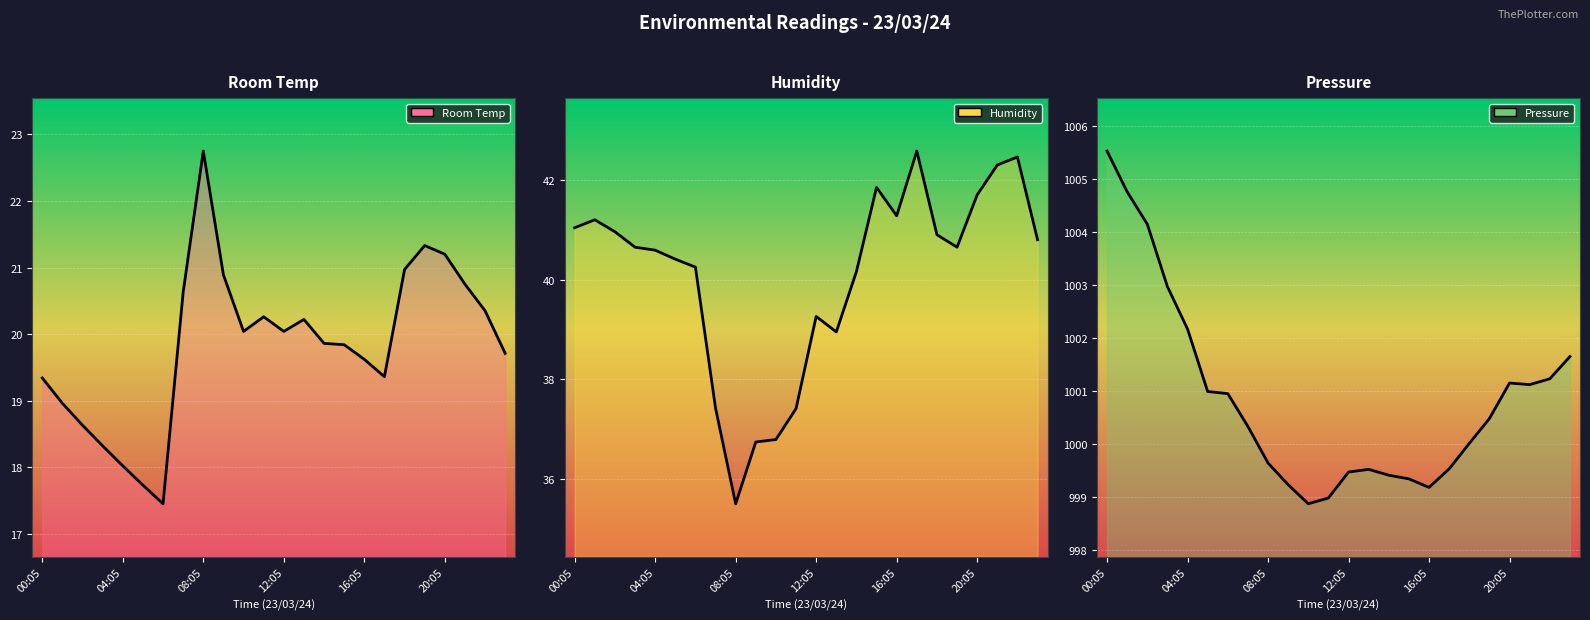

Between 21:05 and 02:05, which is larger?

21:05